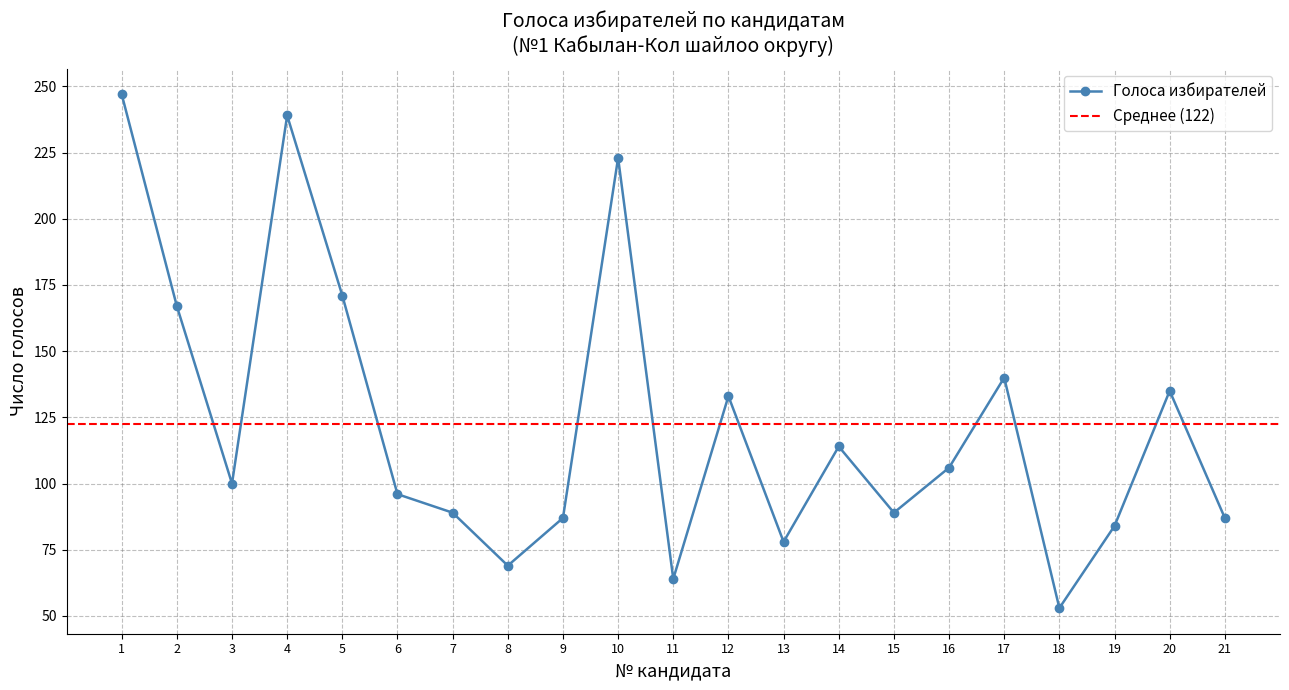

What is the average value?

122